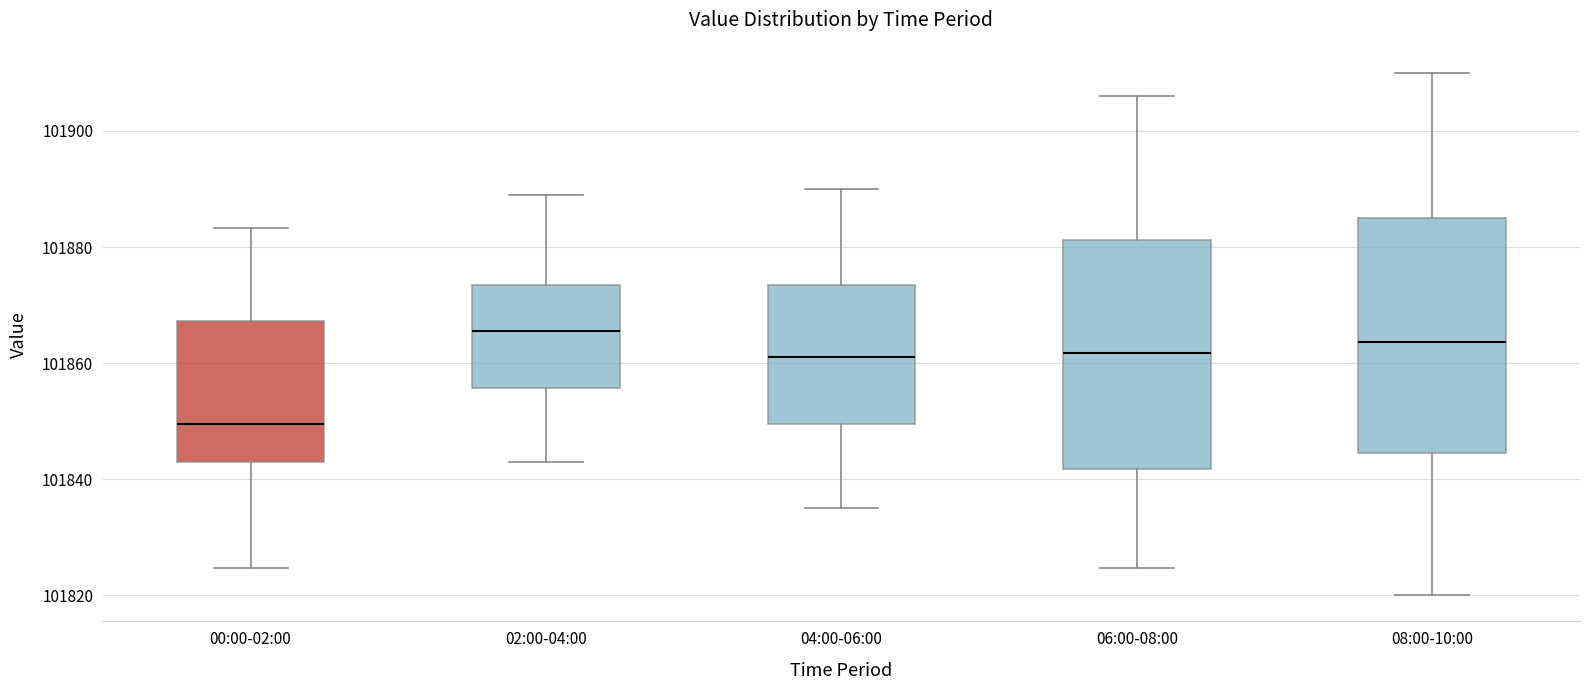

Reading left to right, read every box against the y-axis: the position of its median line, the range the box covers, and the ends of its whiskers. The values are not printed on the chart, so give them approximately, as read against the axis.

00:00-02:00: median 101850, box 101842 to 101868, whiskers 101824 to 101884
02:00-04:00: median 101866, box 101856 to 101874, whiskers 101844 to 101890
04:00-06:00: median 101862, box 101850 to 101874, whiskers 101836 to 101890
06:00-08:00: median 101862, box 101842 to 101882, whiskers 101824 to 101906
08:00-10:00: median 101864, box 101844 to 101886, whiskers 101820 to 101910